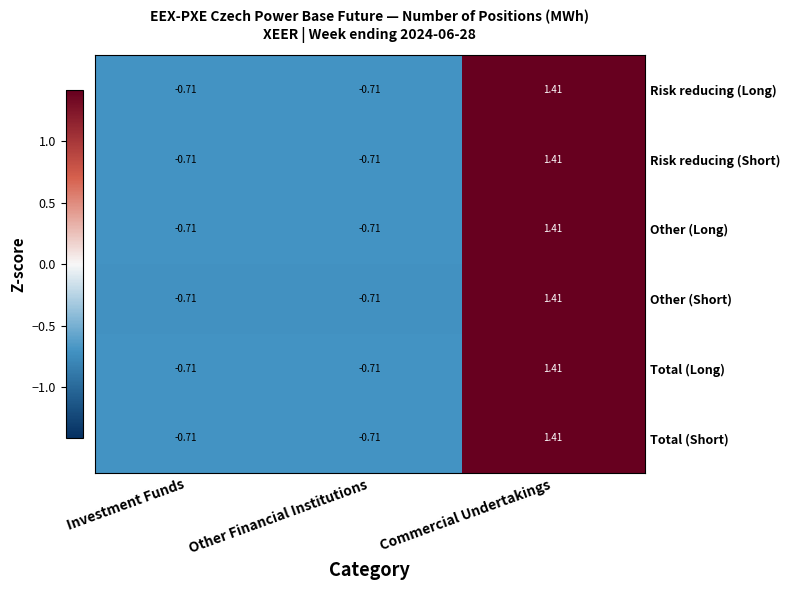

Which category has the highest value in the Other (Short) series?

Commercial Undertakings